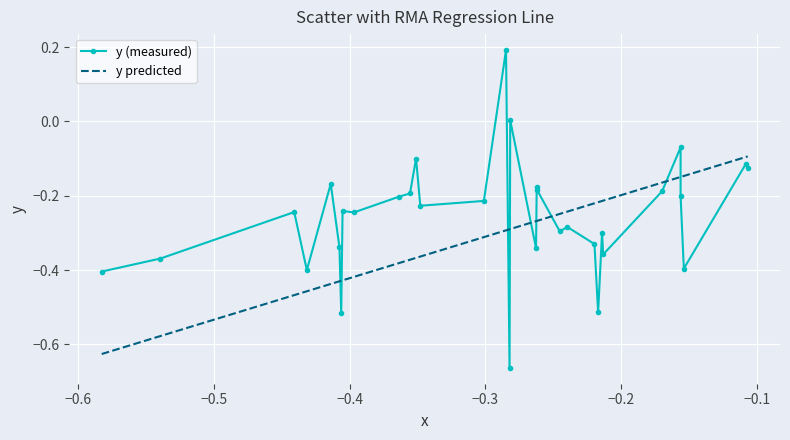

What is the label of the 31st point from the right?

−0.6